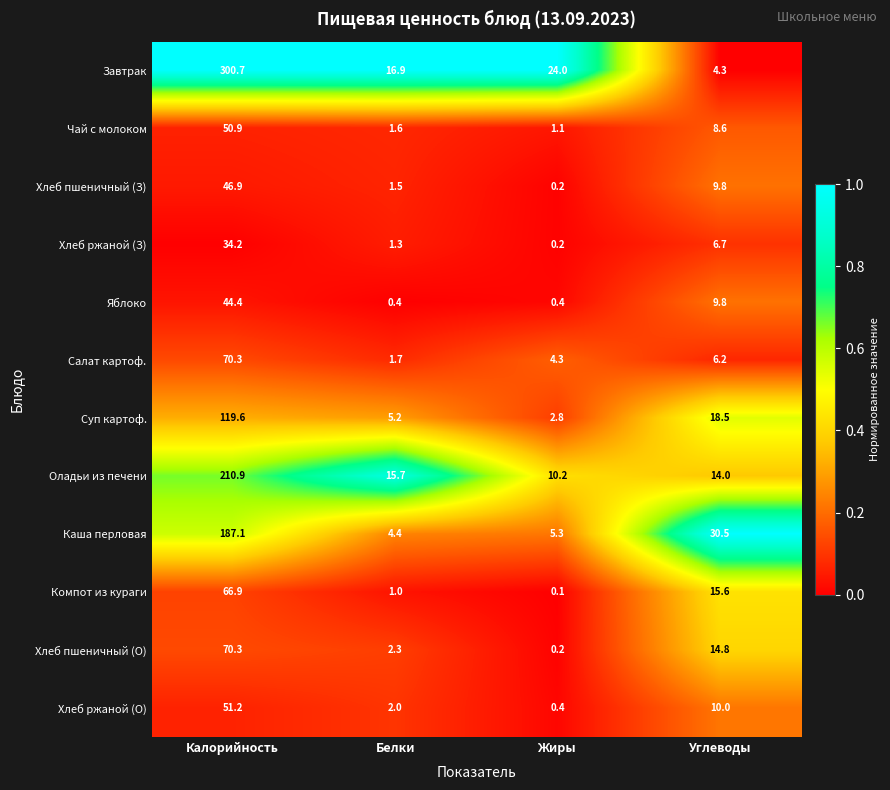

Which series has the largest total across all categories?

Завтрак